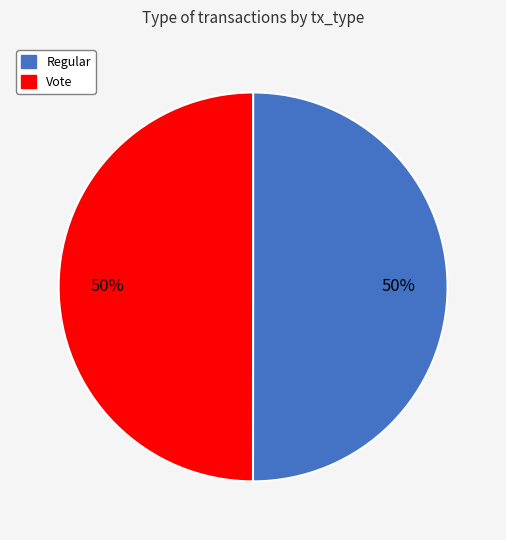

Is the sum of Regular and Vote greater than half?

Yes